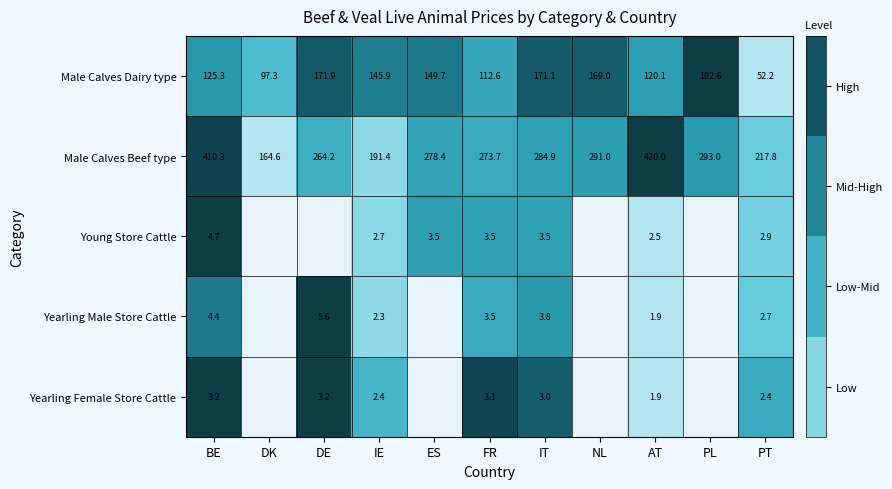

Between IT and PT, which series saw the biggest shift?

Male Calves Dairy type